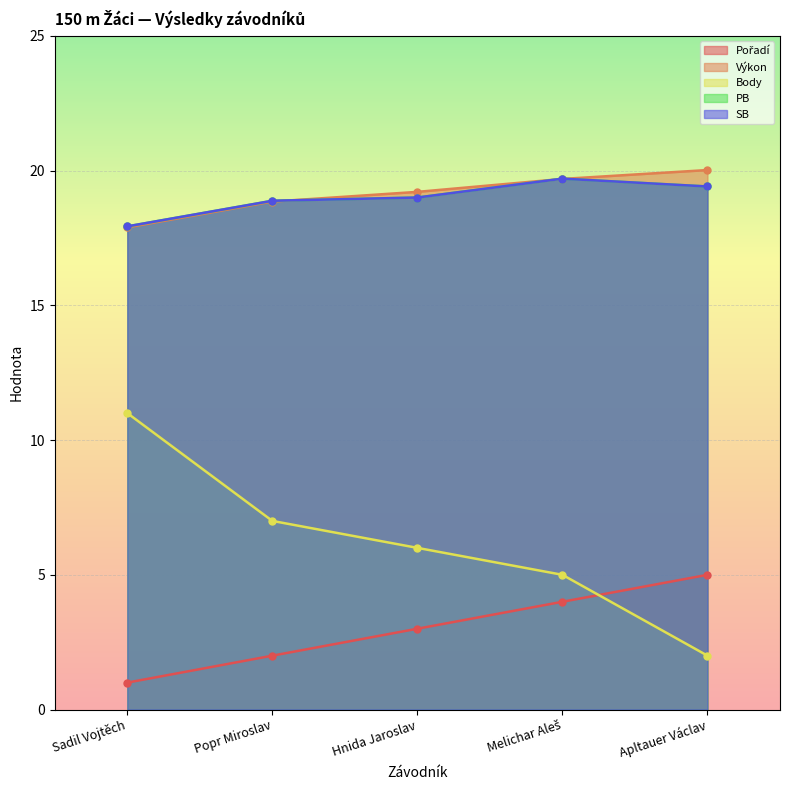

What is the total value across all series at Melichar Aleš?

68.1